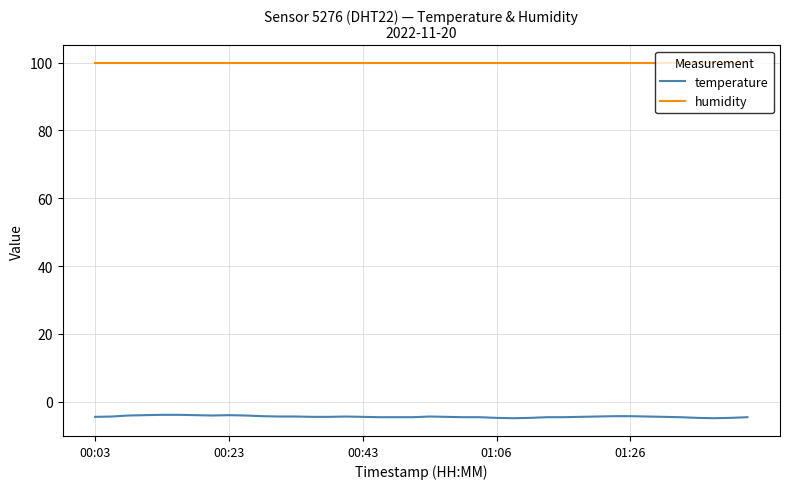

What is the highest value of the temperature series?

-3.9